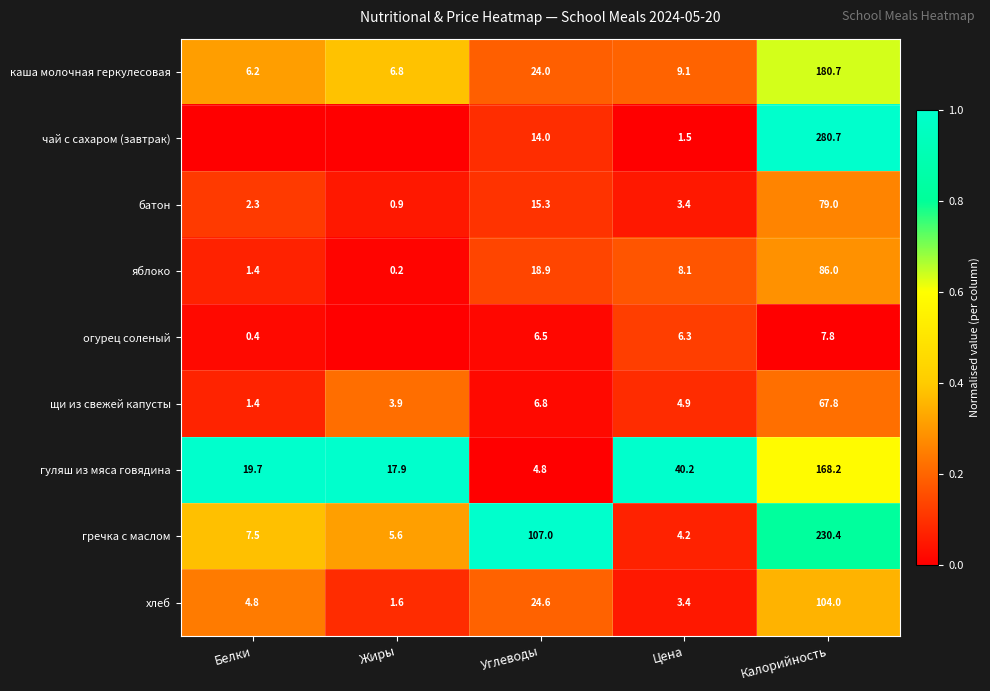

At which category is the sum across all series the highest?

Калорийность